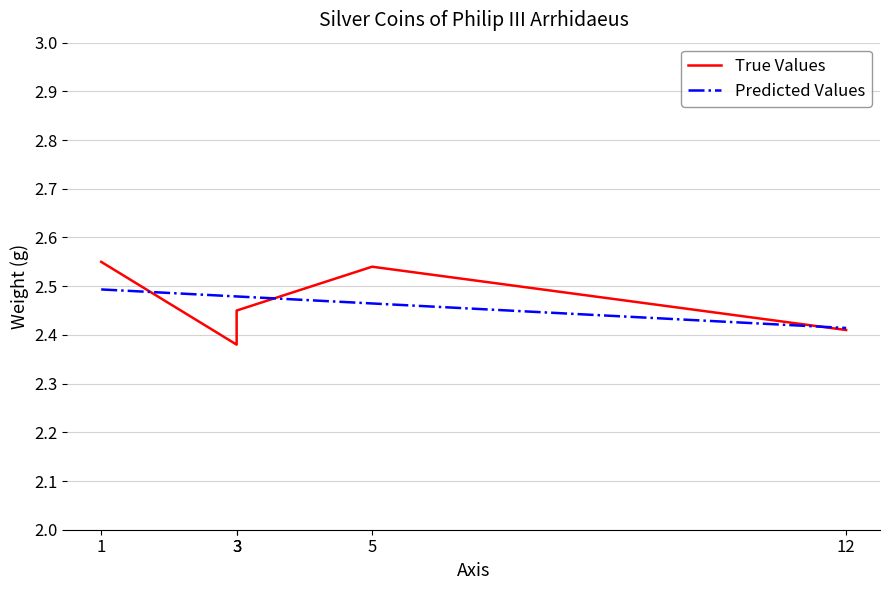

What is the spread (max minus min) of values at 3?

0.1